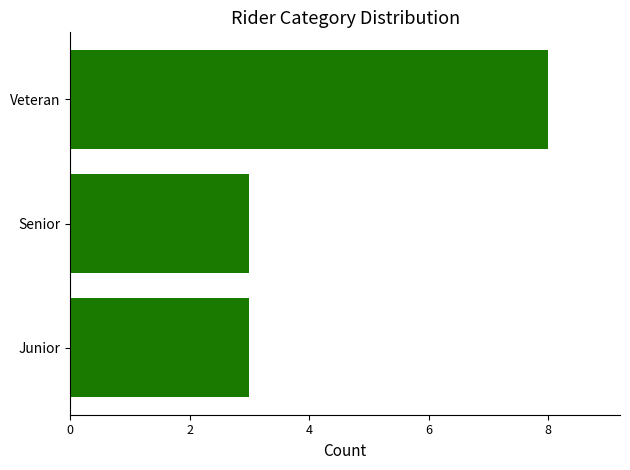

How many series are shown in this chart?

1